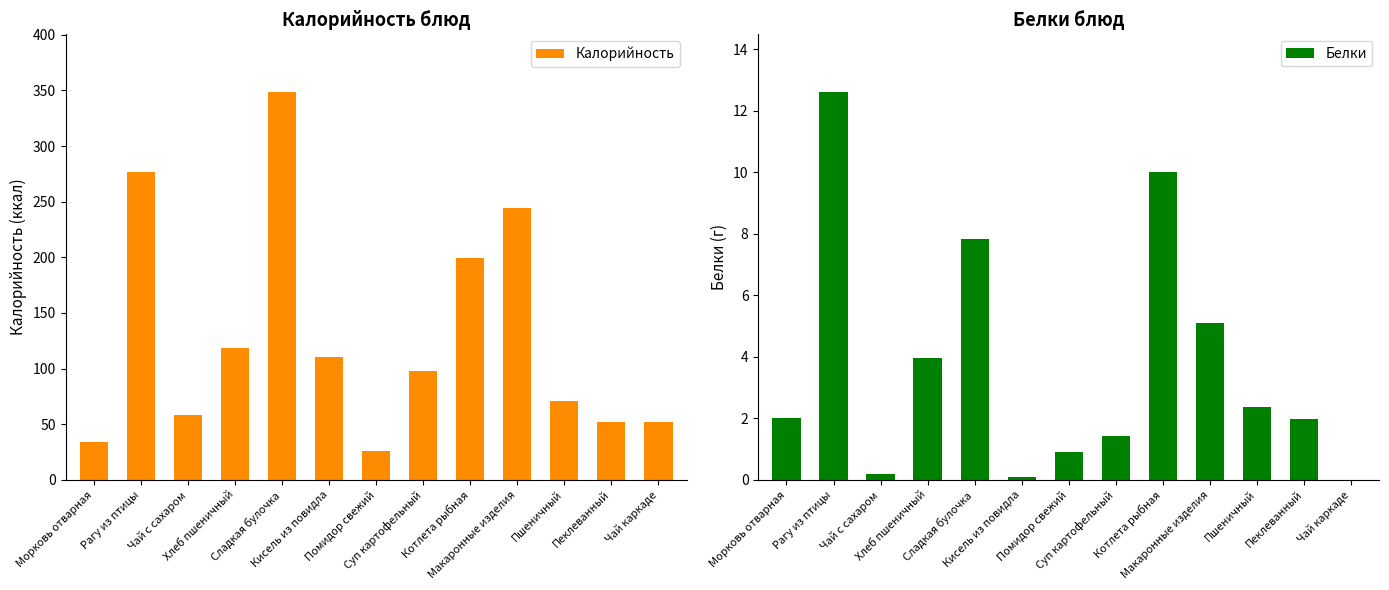

Is it true that Белки equals 0.1 at Чай с сахаром?

False